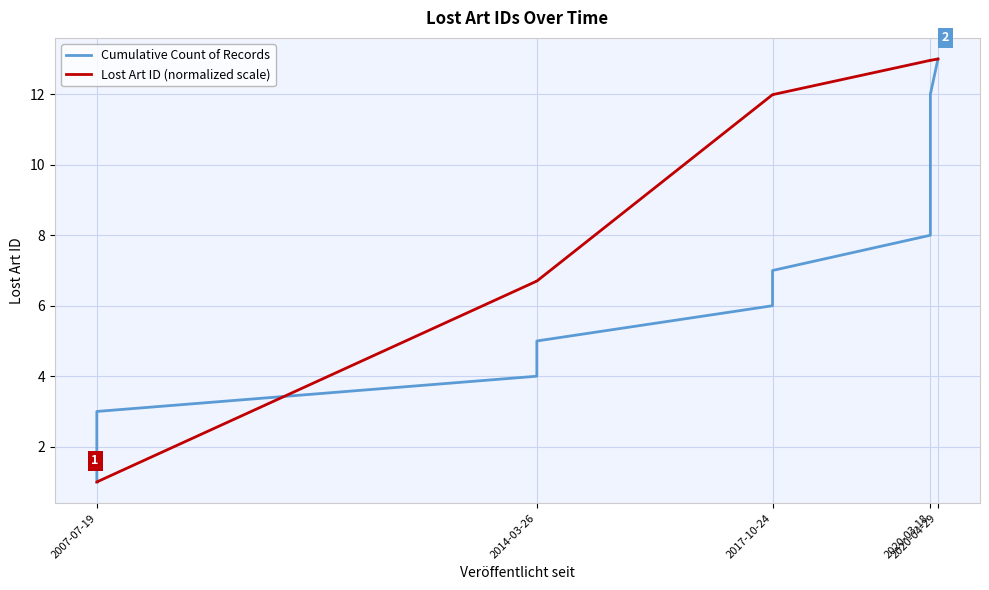

What are all the series names shown in the legend?

Cumulative Count of Records, Lost Art ID (normalized scale)